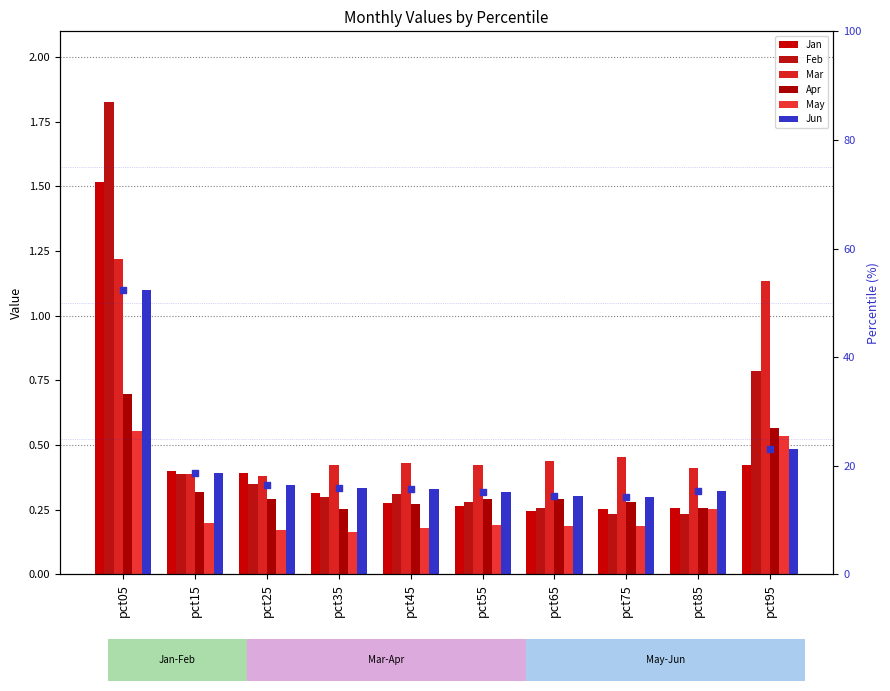

Which series has the largest total across all categories?

Jun